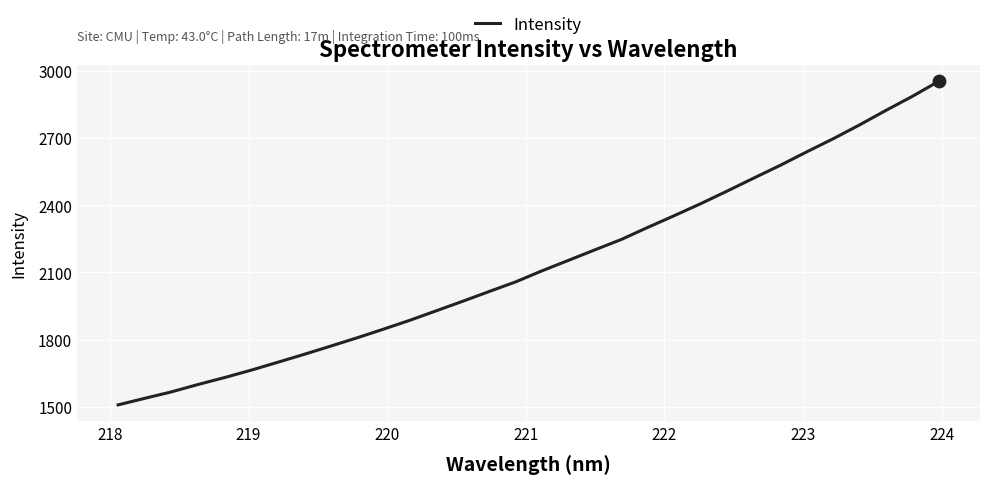

What is the difference between the maximum and minimum values?

1445.7